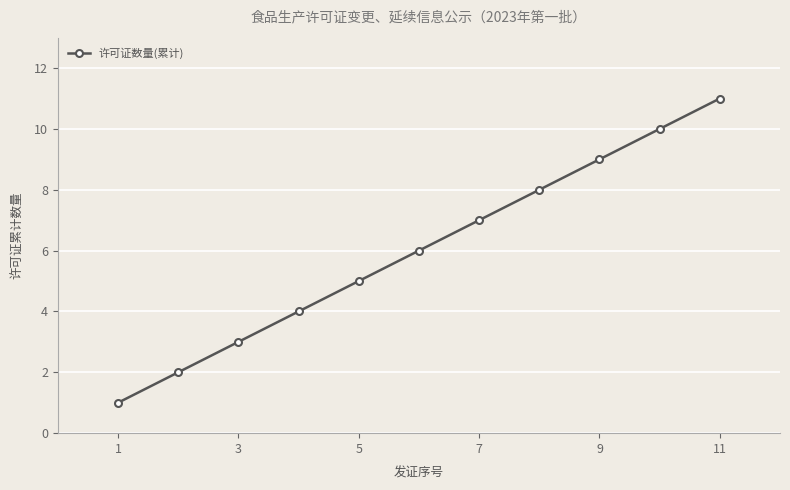

What is the greatest value displayed?

11